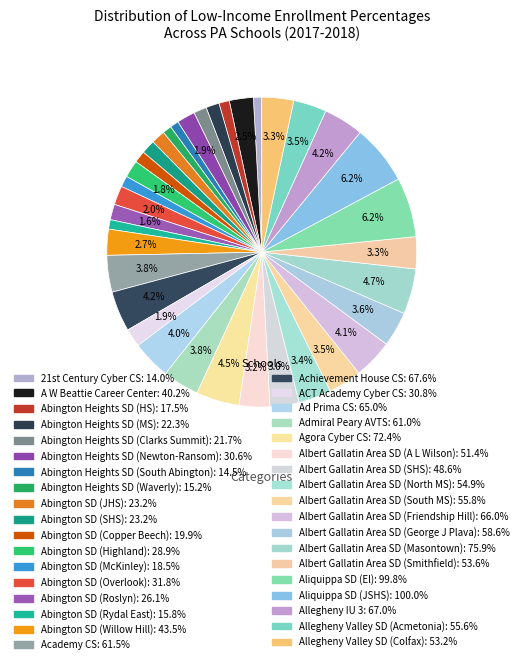

To the nearest percent, what percentage of the pie is Achievement House CS?

4%